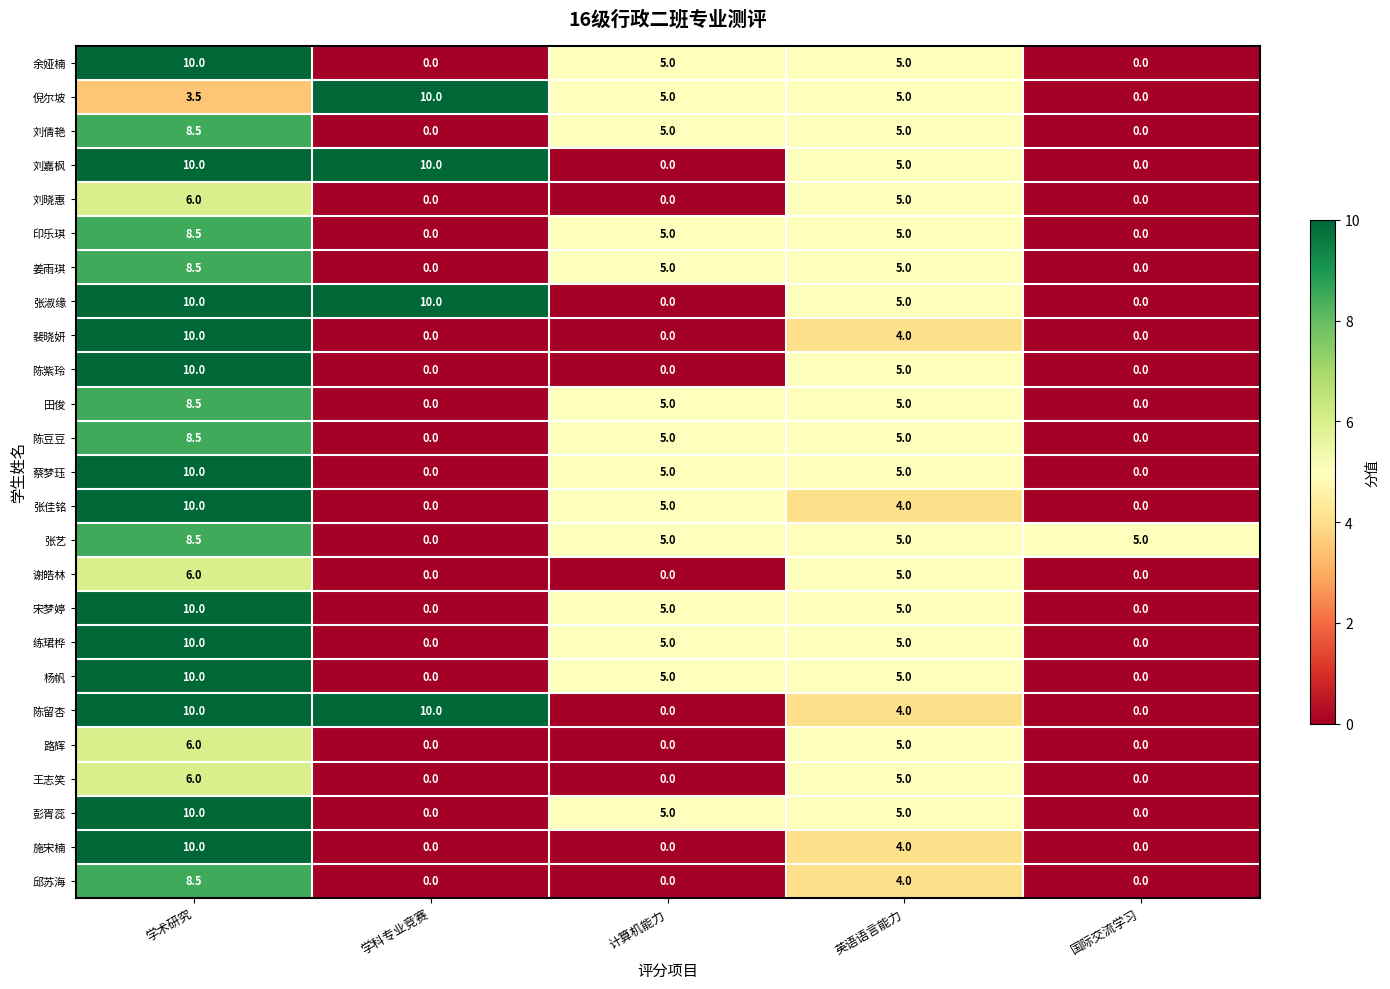

The 彭胥蕊 series shows 15.7 at 学术研究. True or false?

False